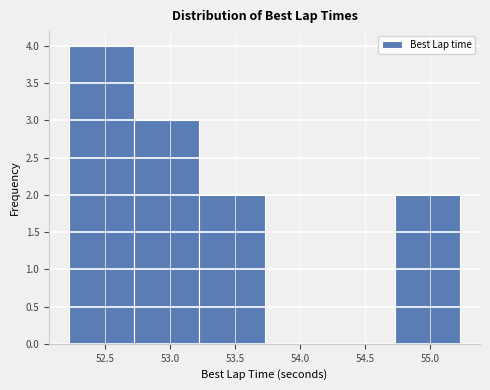

What is the height of the bar covering 53.20 to 53.75 on the x-axis? Neither the bar edges nor the heights are printed on the chart, so give them approximately, as read against the axes.

2